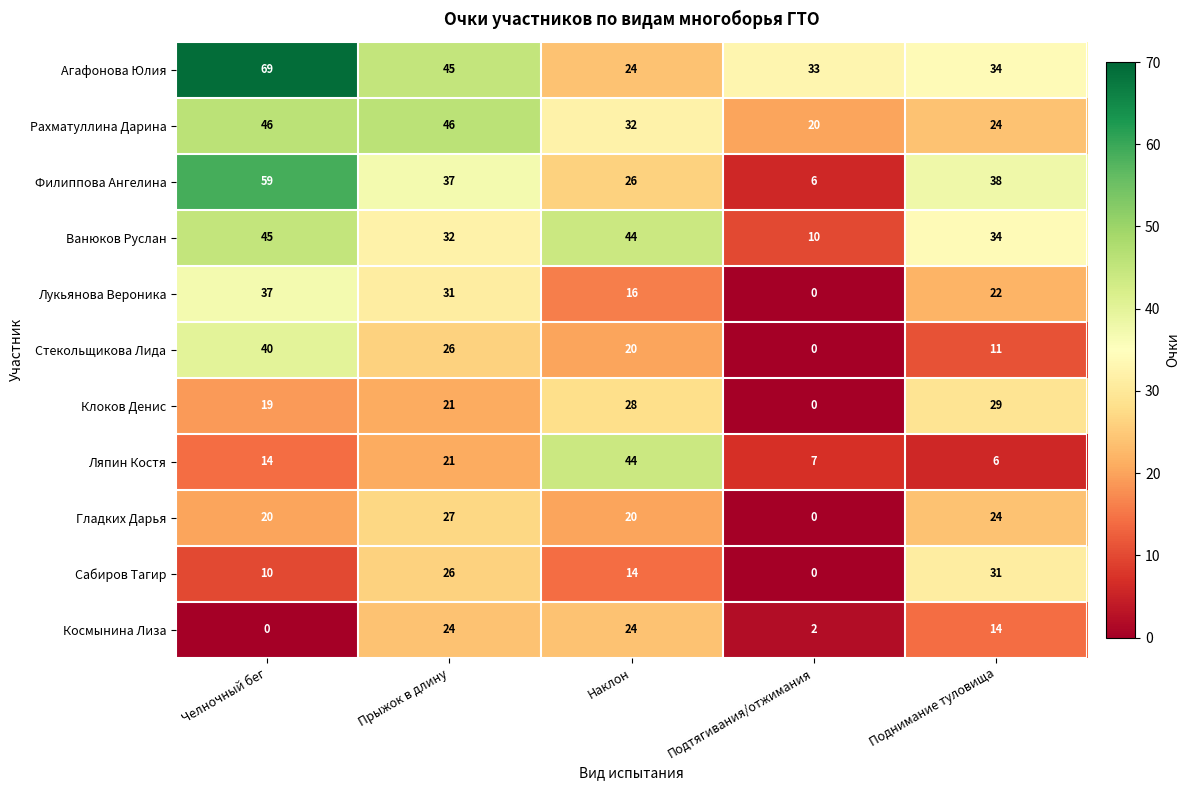

True or false: Стекольщикова Лида has a value of 26 at Прыжок в длину.

True